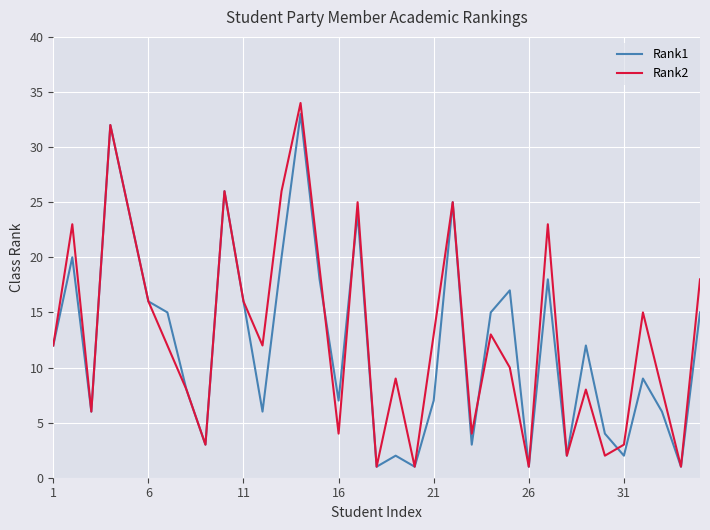

Which series has the largest range (max minus min)?

Rank2